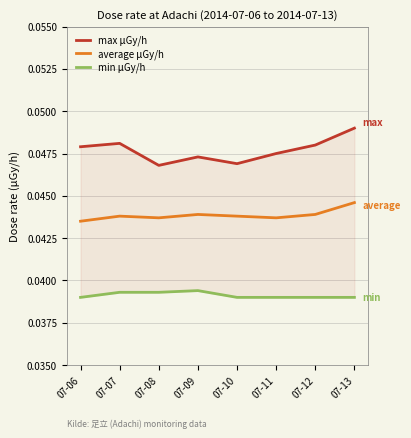

Is the value of min μGy/h at 07-12 greater than the value of max μGy/h at 07-08?

No